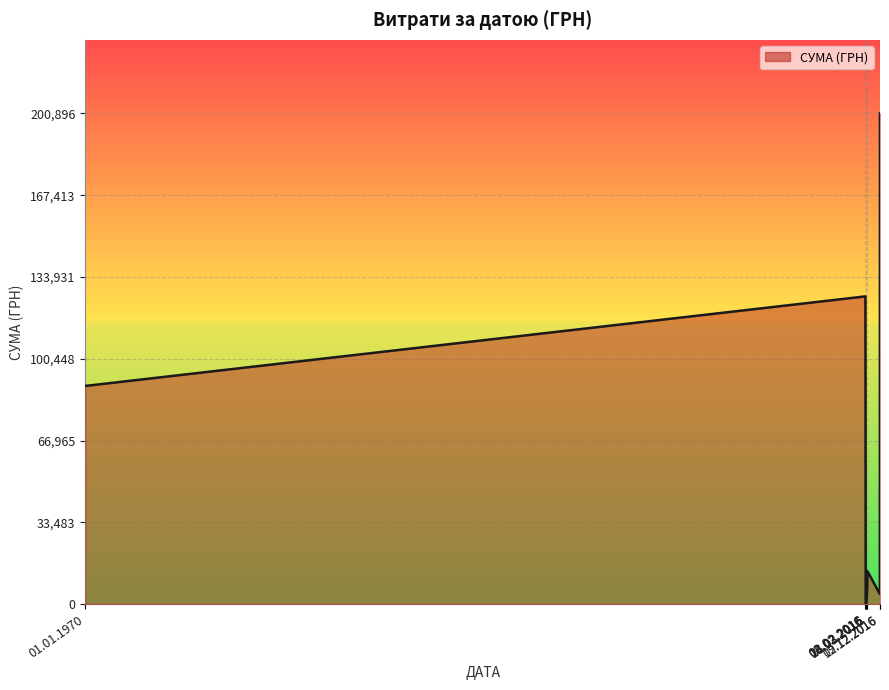

How many lines are shown in the chart?

1